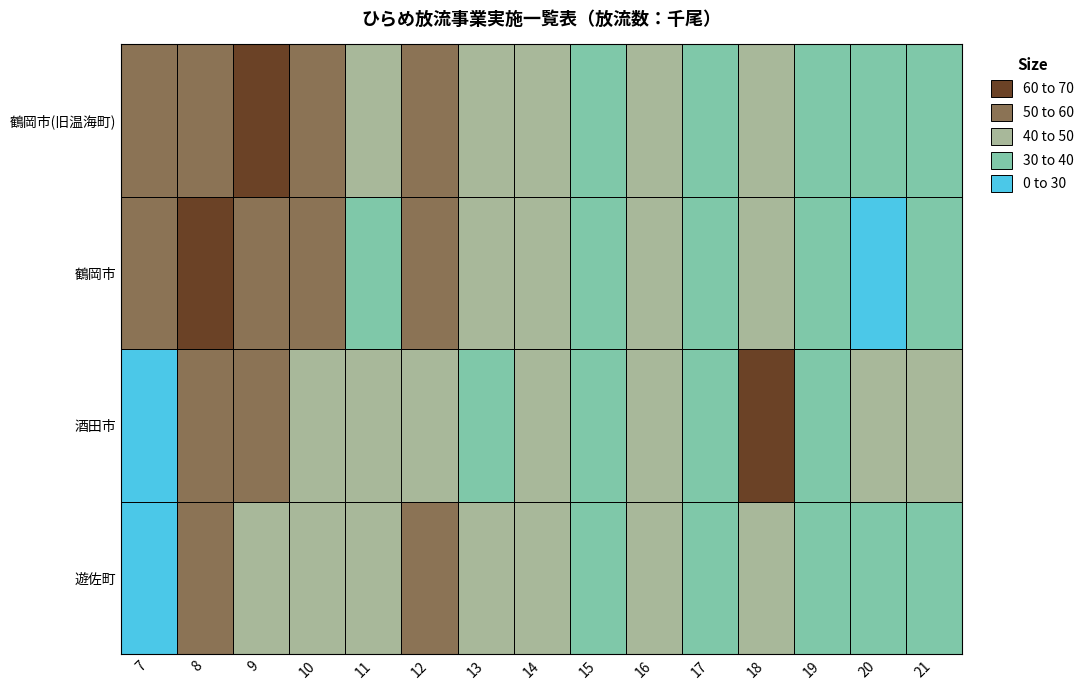

Which has a higher value, 9 or 20?

9